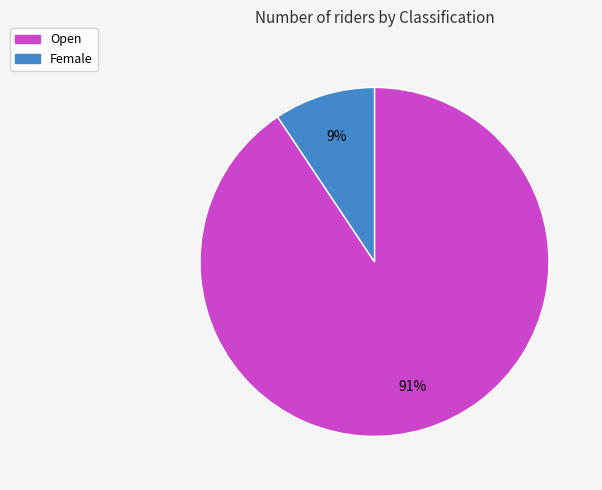

To the nearest percent, what is the average slice percentage?

50%